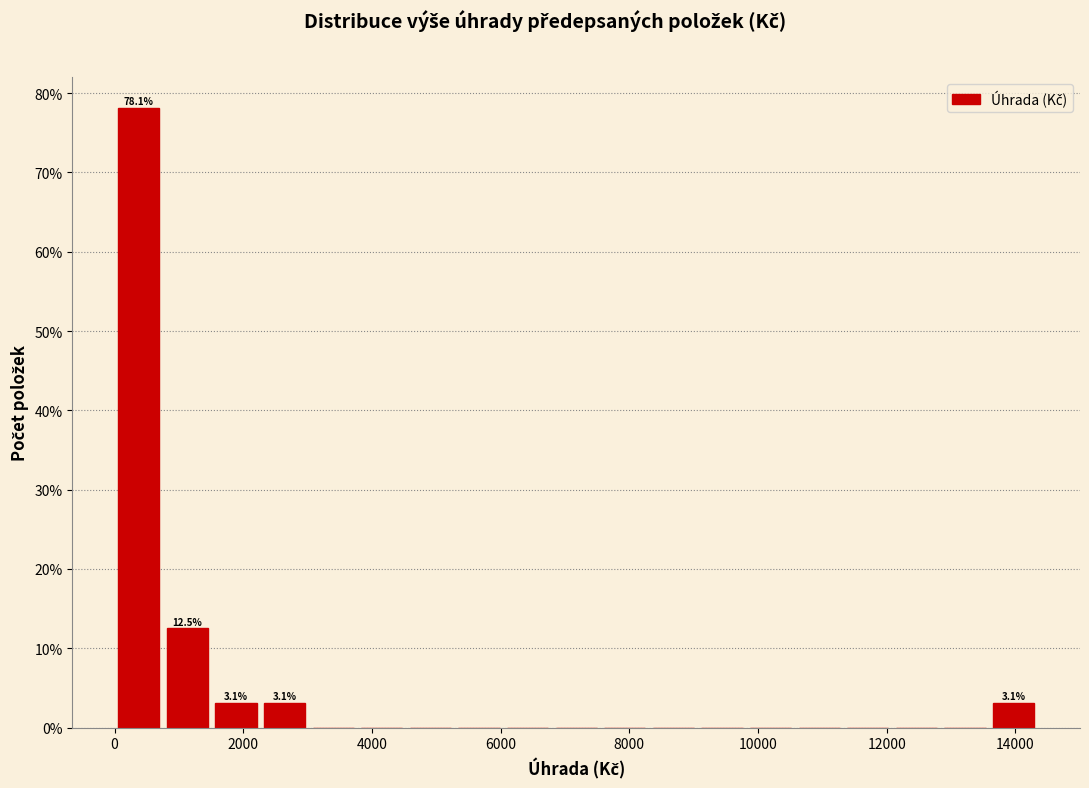

Around what value on the x-axis is the tallest bar? Give the approximate position of its centre, as read against the axis.

400